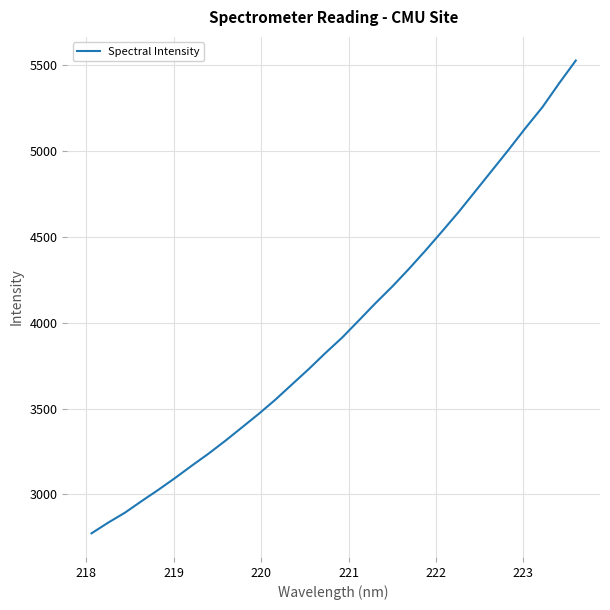

What is the difference between the maximum and minimum values?

2750.5